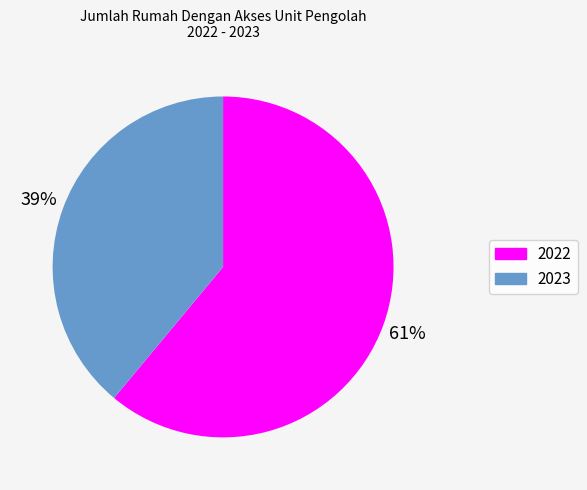

To the nearest percent, what is the difference between the largest and smallest slice percentages?

22%